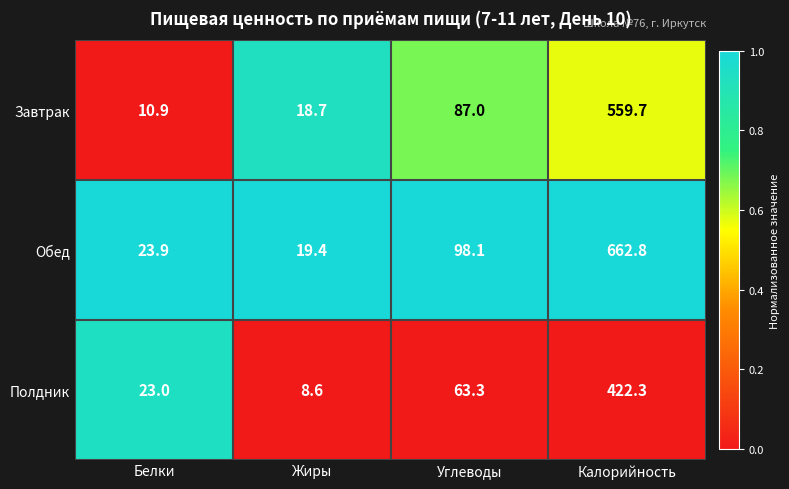

Reading left to right, list all the values displayed in this chart.

Завтрак: 10.9	18.7	87.0	559.7
Обед: 23.9	19.4	98.1	662.8
Полдник: 23.0	8.6	63.3	422.3